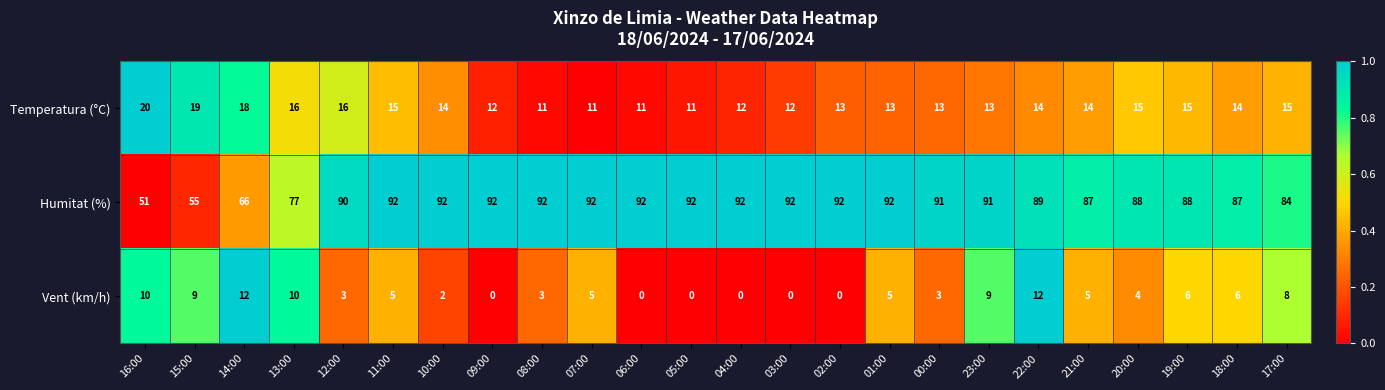

What is the greatest value displayed?

92